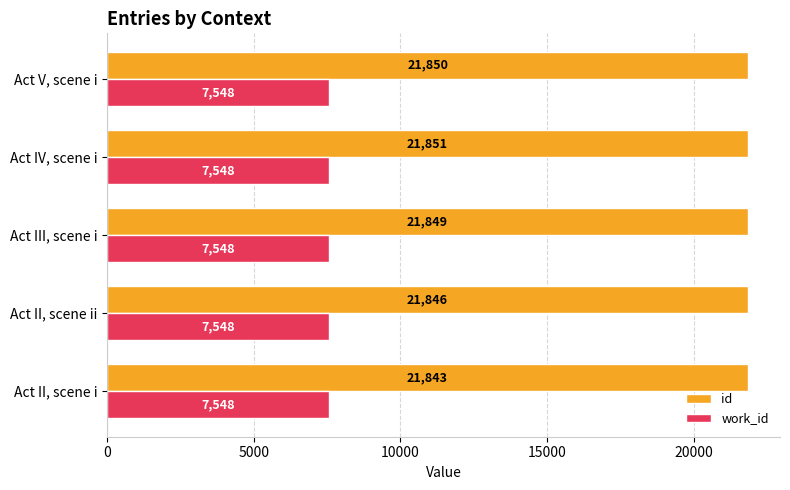

Between Act II, scene i and Act IV, scene i, which series saw the biggest shift?

id